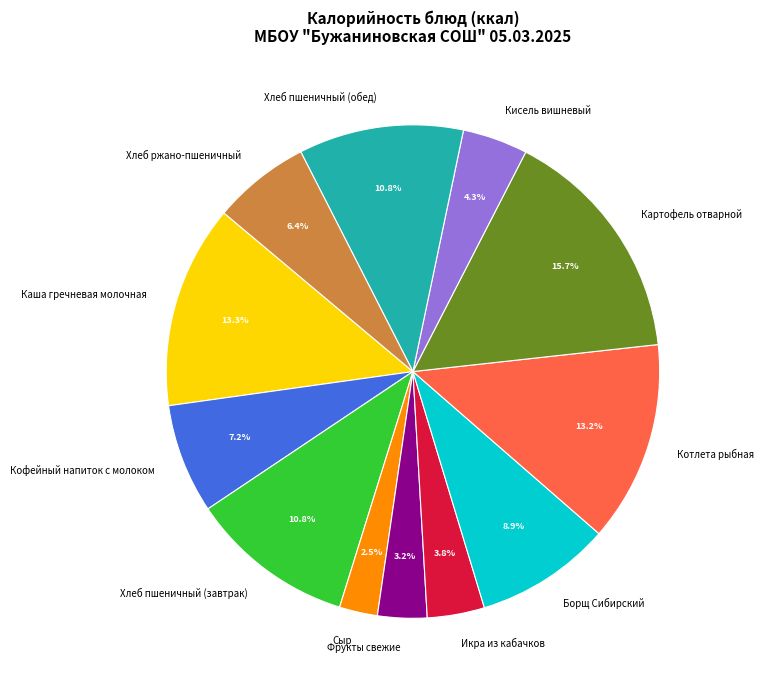

Count the number of slices in the pie.

12